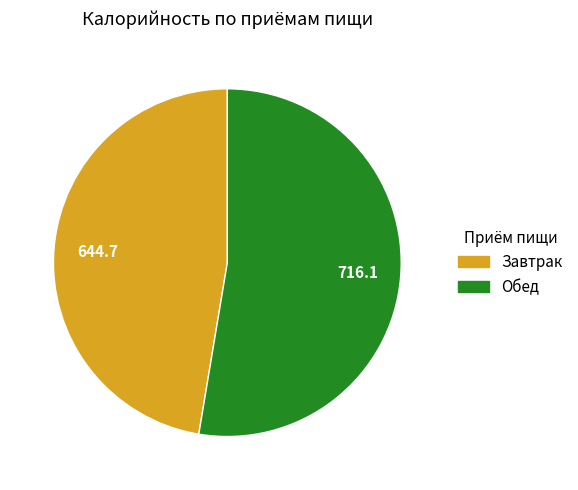

Between Обед and Завтрак, which is larger?

Обед